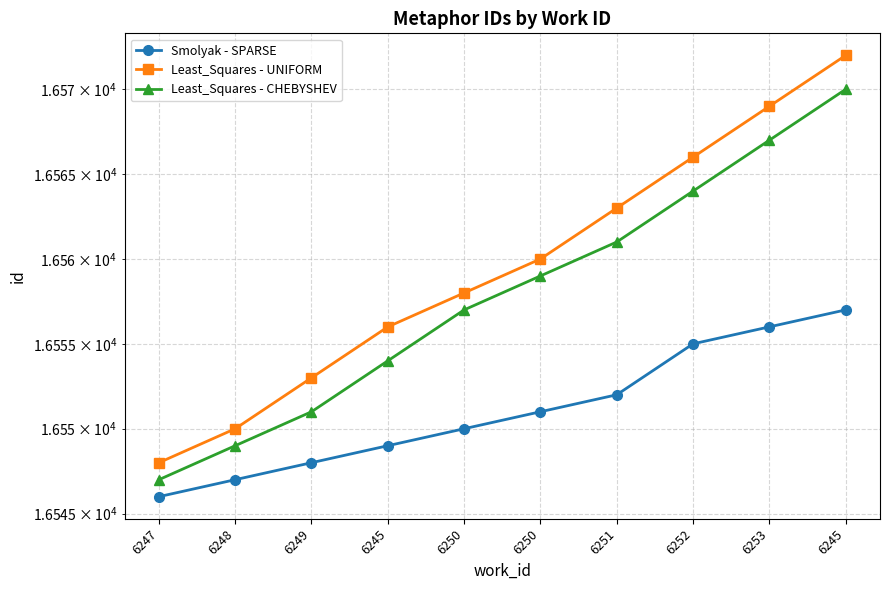

True or false: Smolyak - SPARSE has more than 0 interior local peaks.

False